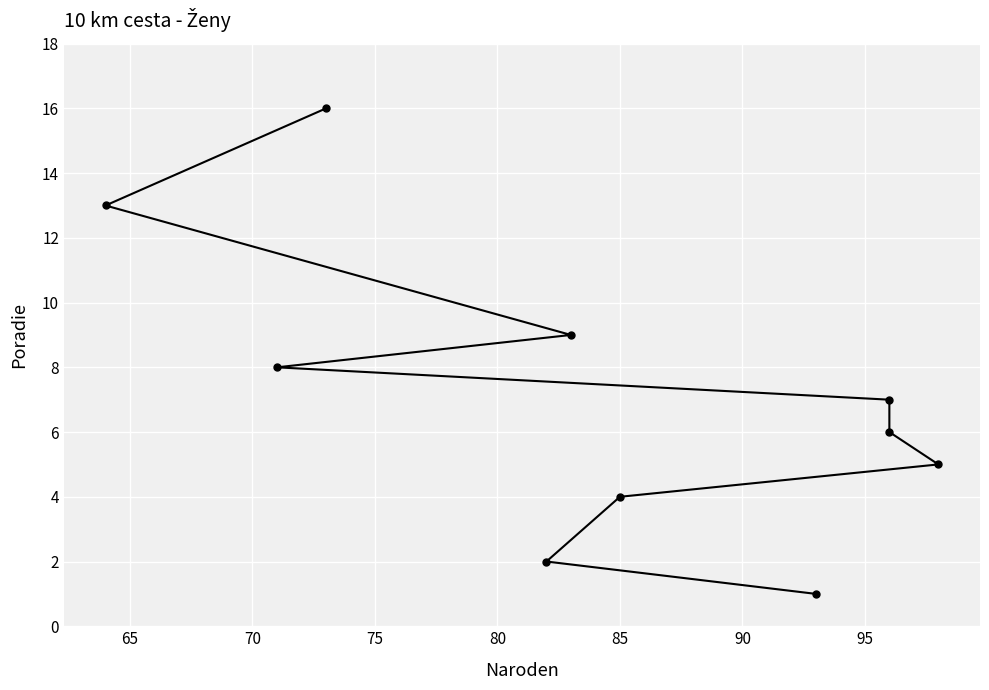

What is the average value?

7